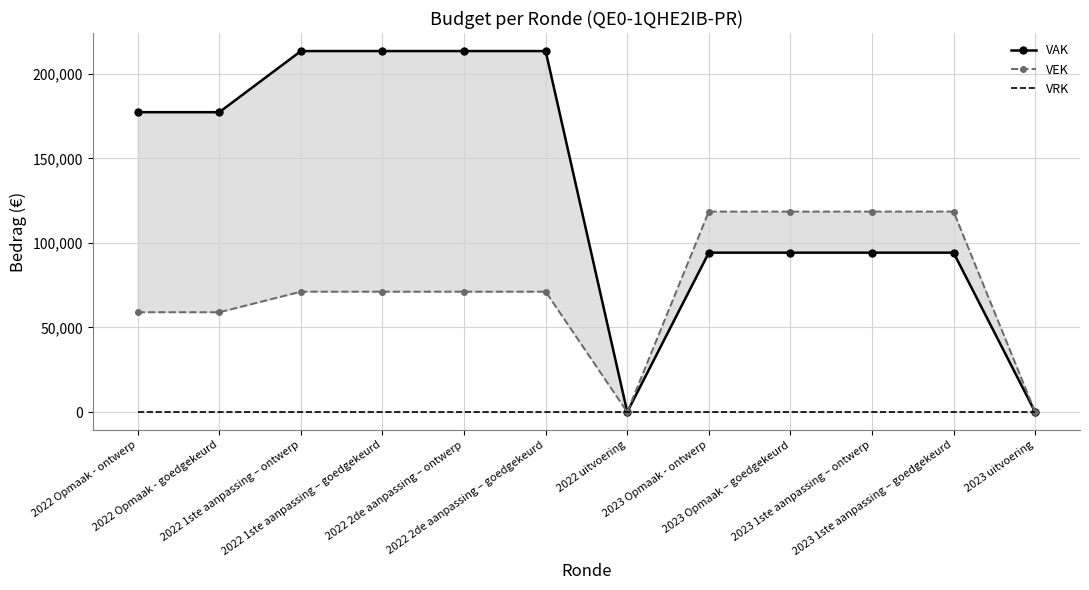

Reading left to right, extract all data points from this chart.

VAK: 177335	177335	213474	213474	213474	213474	0	94243	94243	94243	94243	0
VEK: 59022	59022	71167	71167	71167	71167	0	118545	118545	118545	118545	0
VRK: 0	0	0	0	0	0	0	0	0	0	0	0